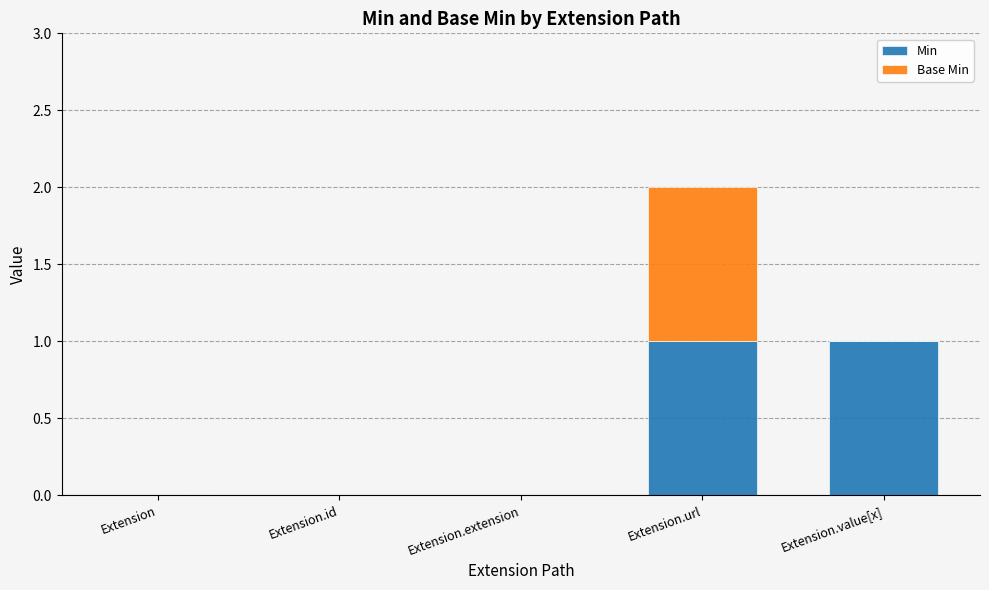

The value of Min at Extension.value[x] is 0. True or false?

False